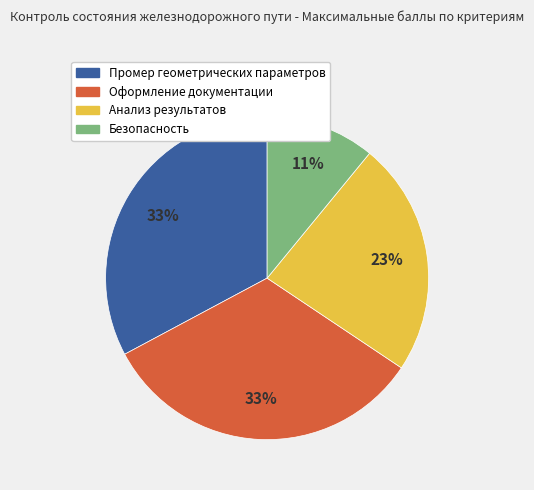

Count the number of slices in the pie.

4